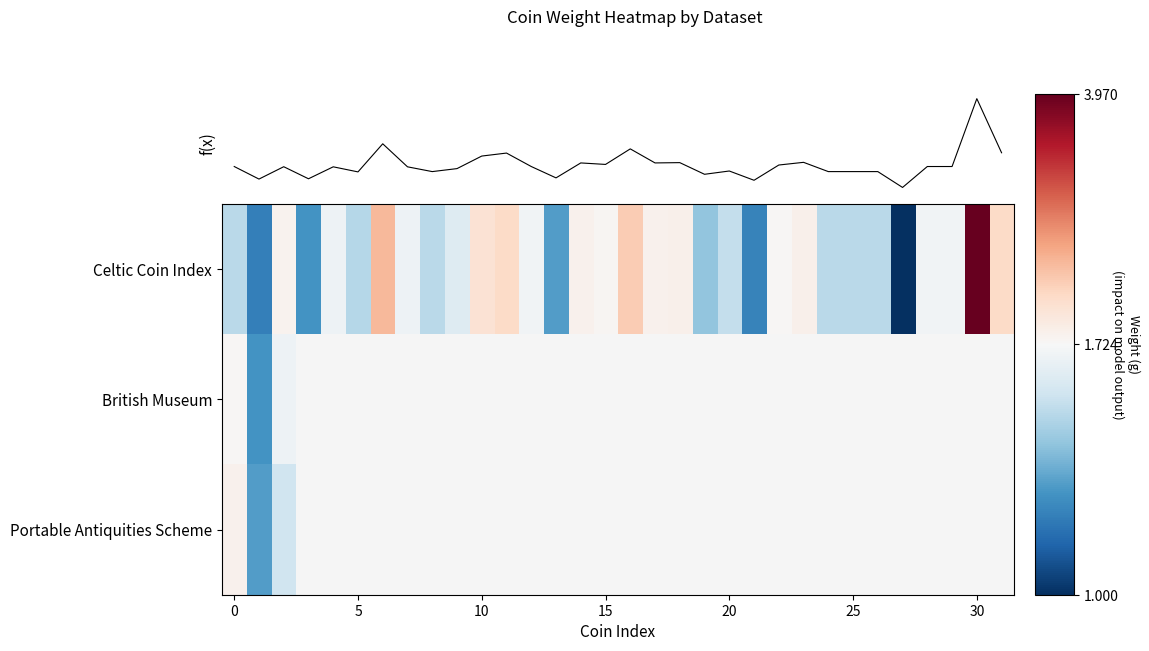

Where is f(x) nearest to the value 2?

10